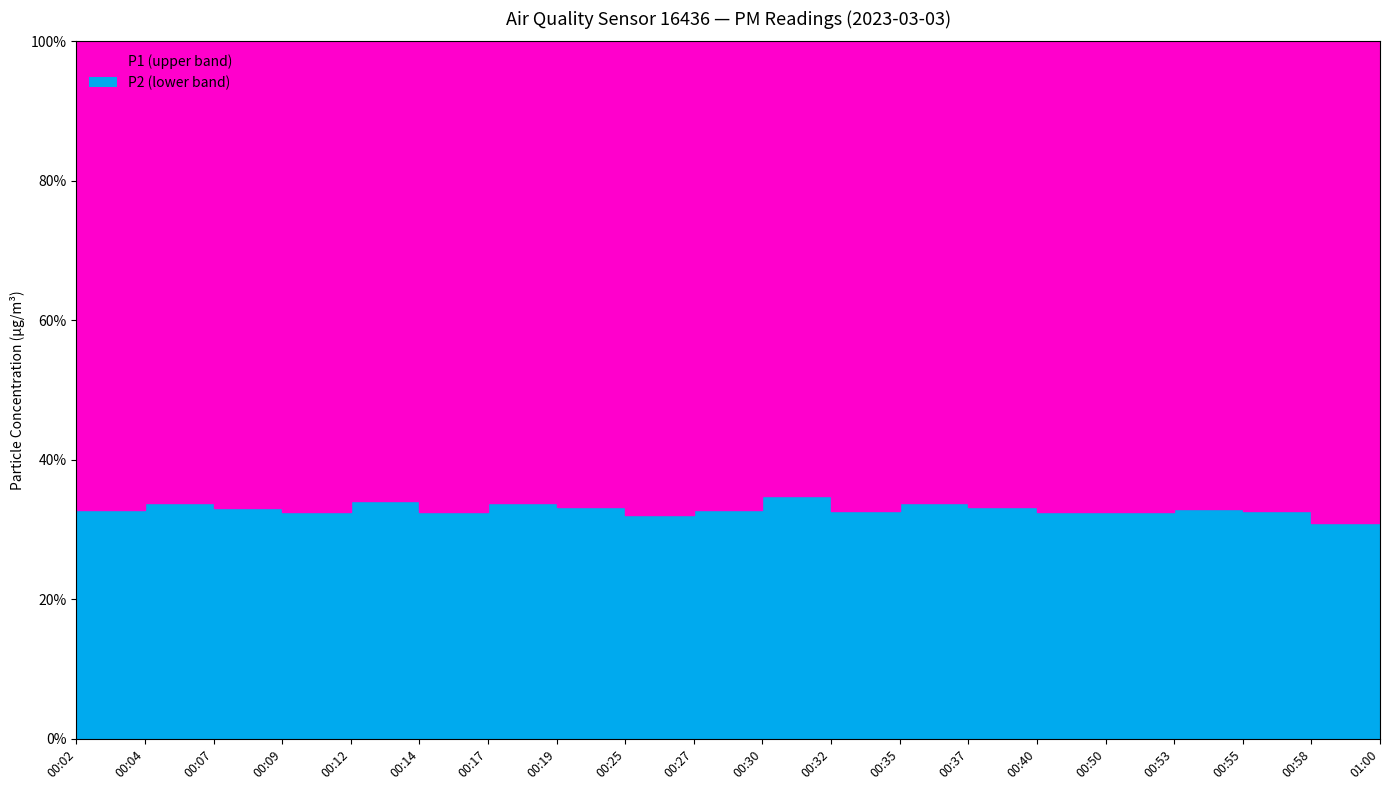

What is the difference between the maximum and minimum values in the P1 series?

27.0